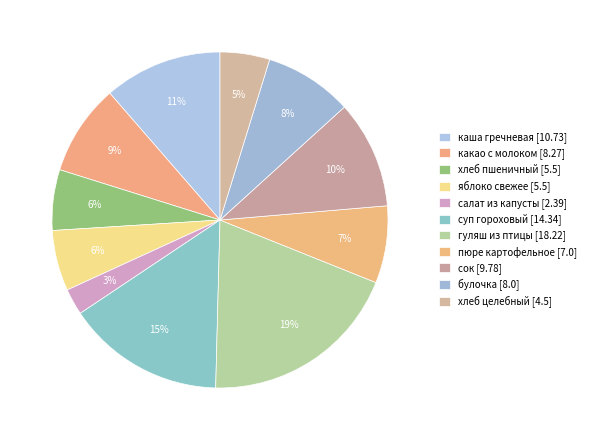

How many slices are in this pie chart?

11